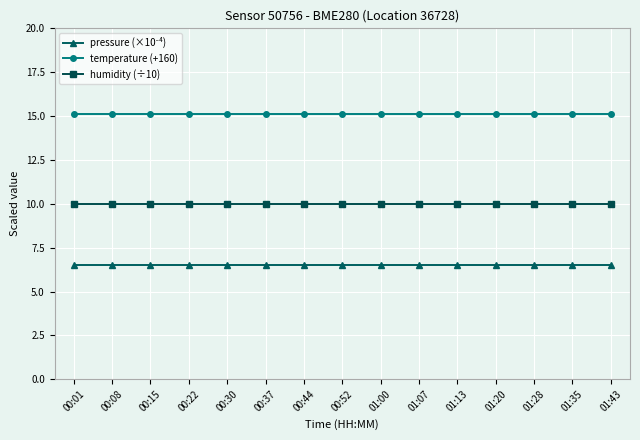

Which series has the largest total across all categories?

temperature (+160)